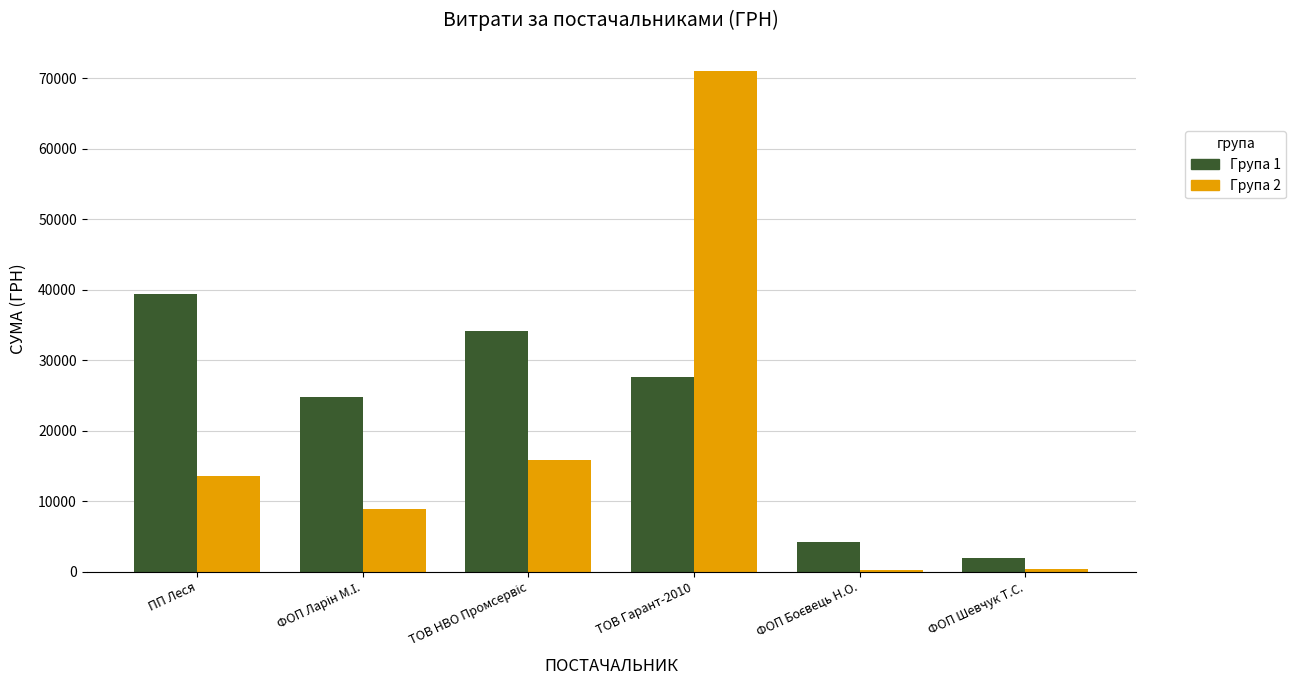

Are the bars horizontal?

No